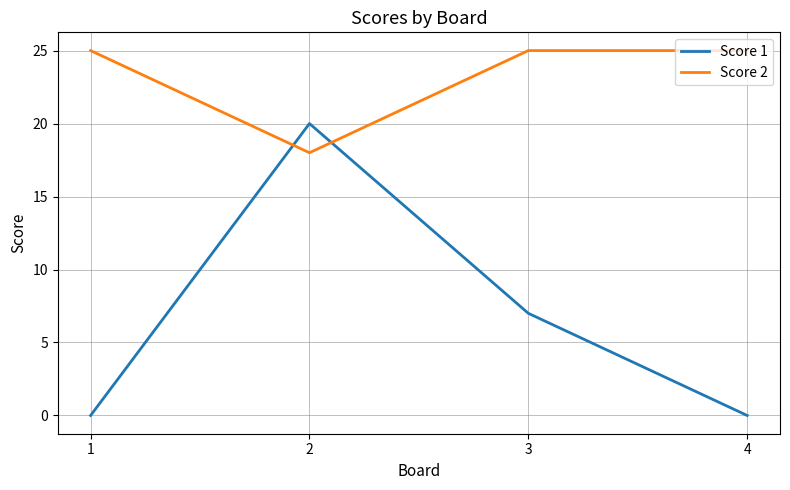

Is it true that Score 2 equals 42 at 1?

False